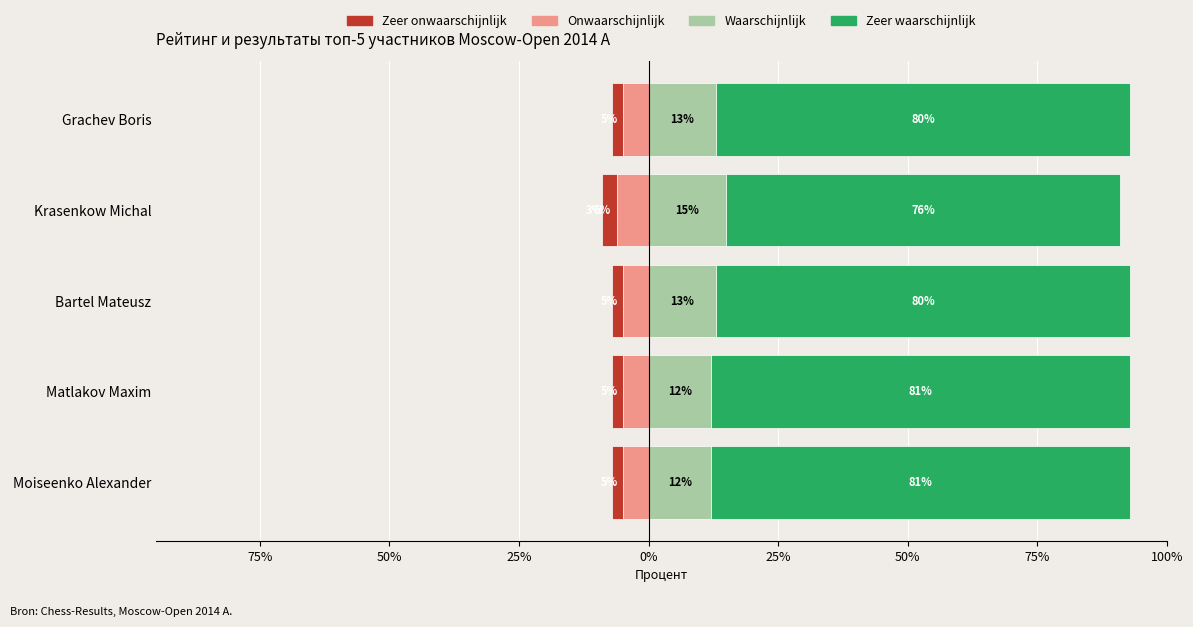

What is the minimum value shown in the chart?

-6